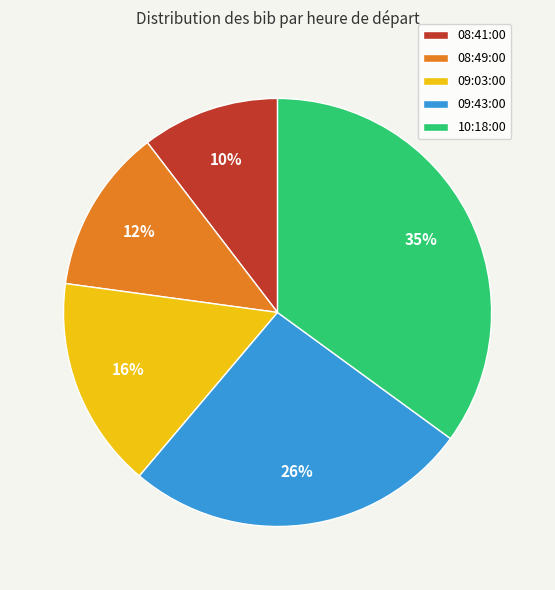

To the nearest percent, what percentage of the pie is 09:43:00?

26%